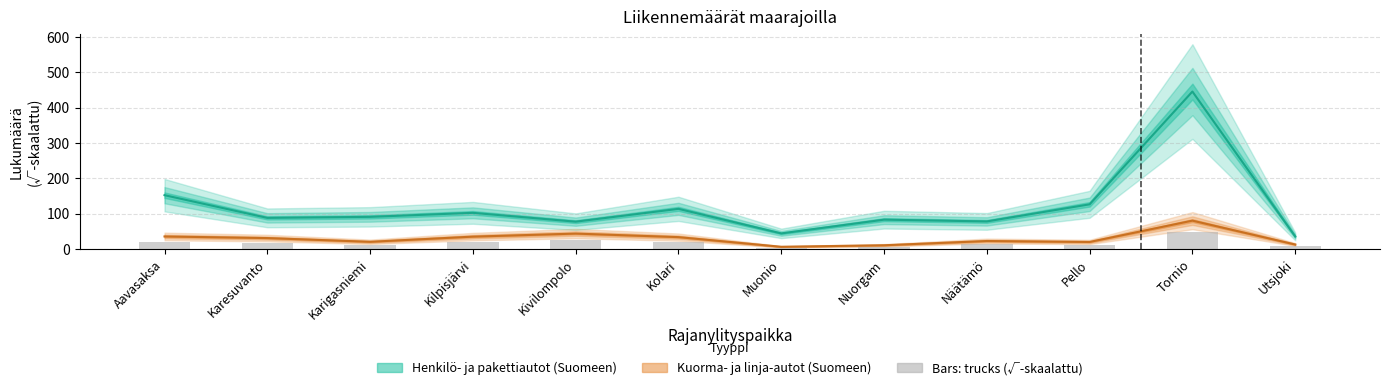

What is the value of the 6th bar from the left?

114.2